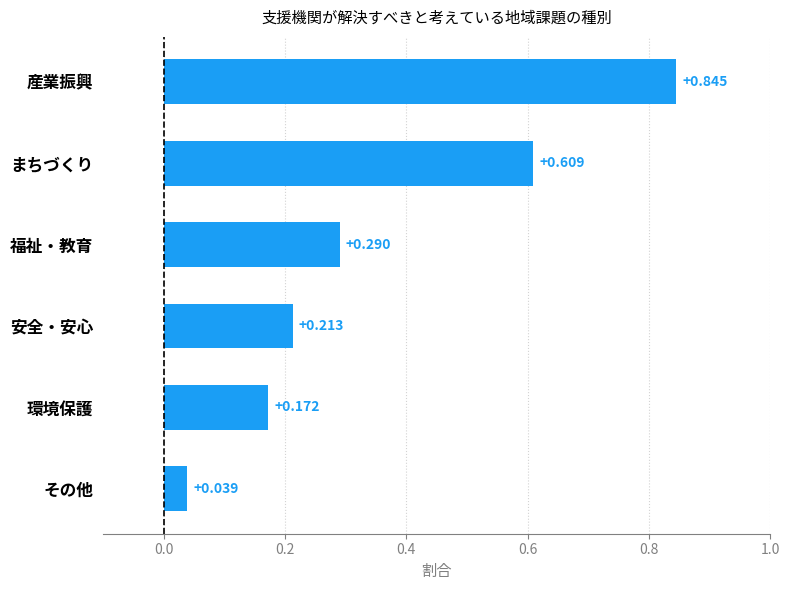

What is the label of the 6th bar from the bottom?

産業振興